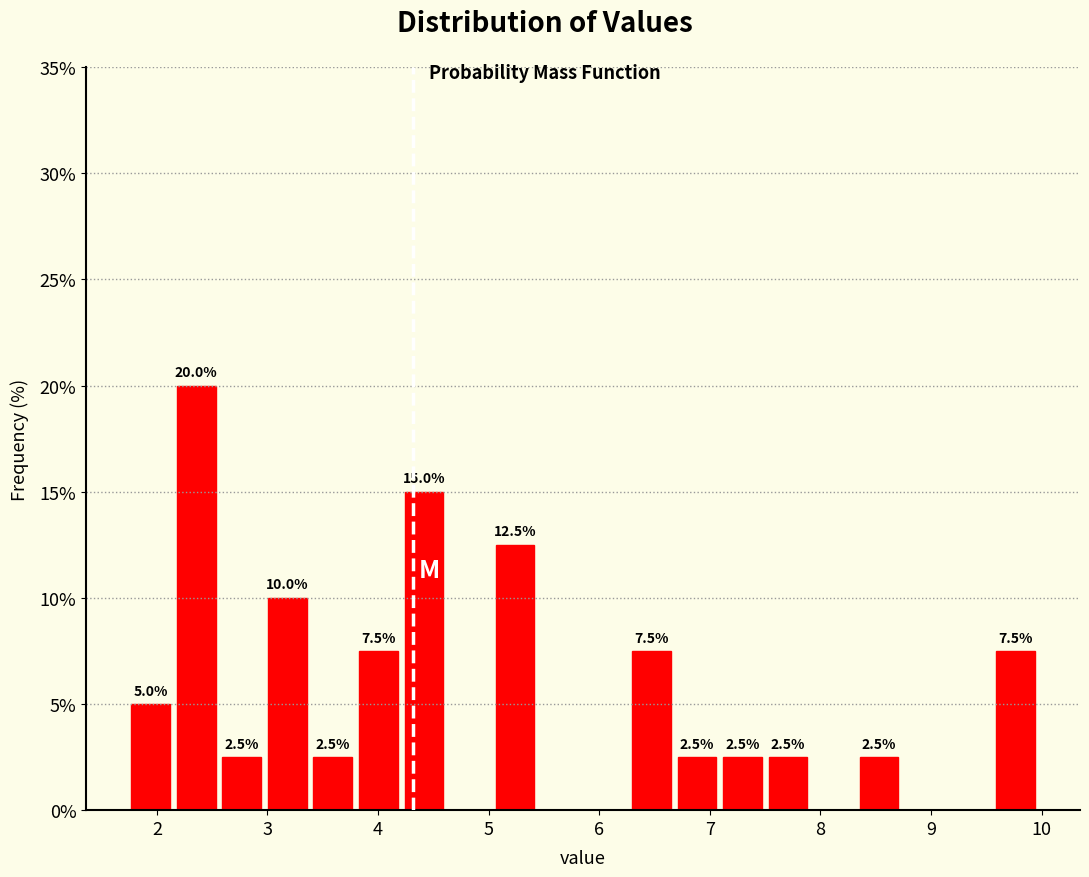

Over which range of the x-axis is the bar tallest?

2.2 to 2.6